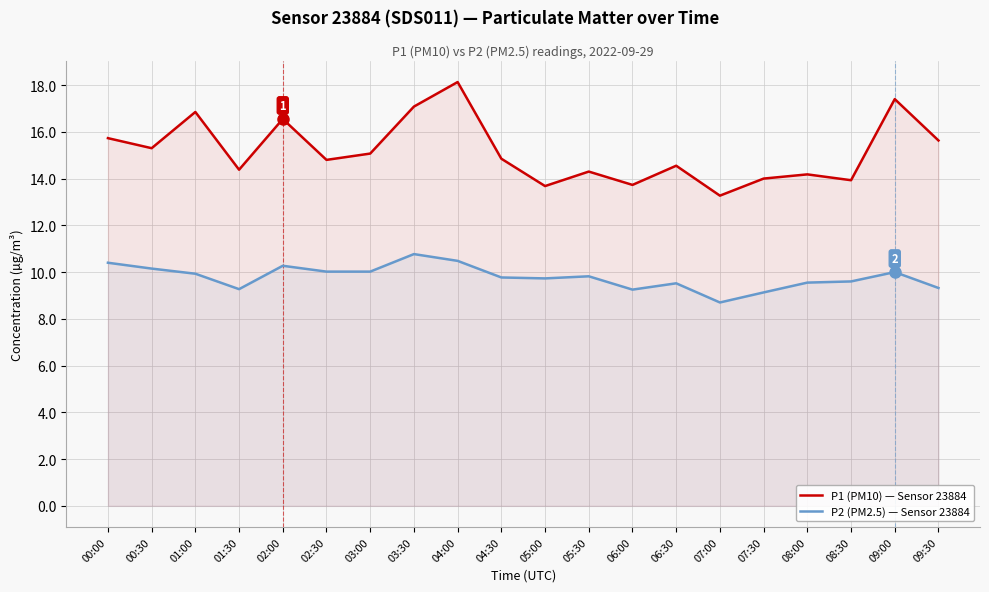

What is the spread (max minus min) of values at 08:30?

4.3